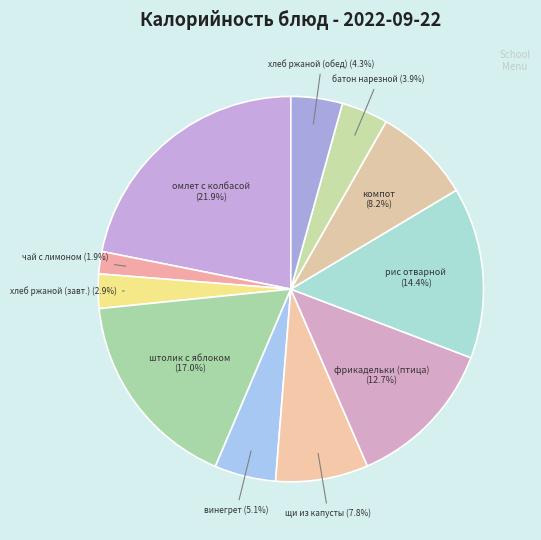

How many segments does this pie chart have?

11